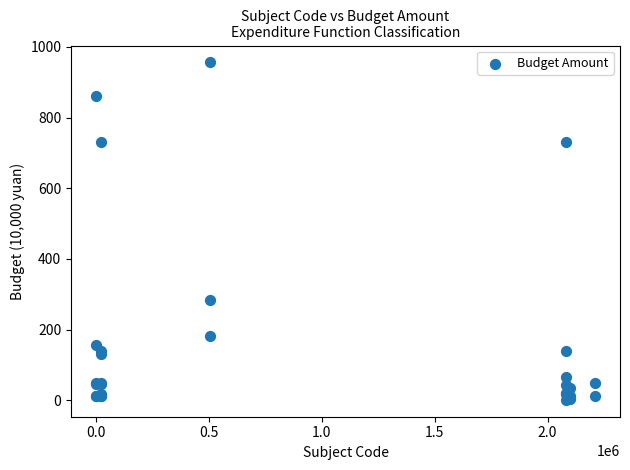

What Y value in the scatter plot is closest to 478?

282.5